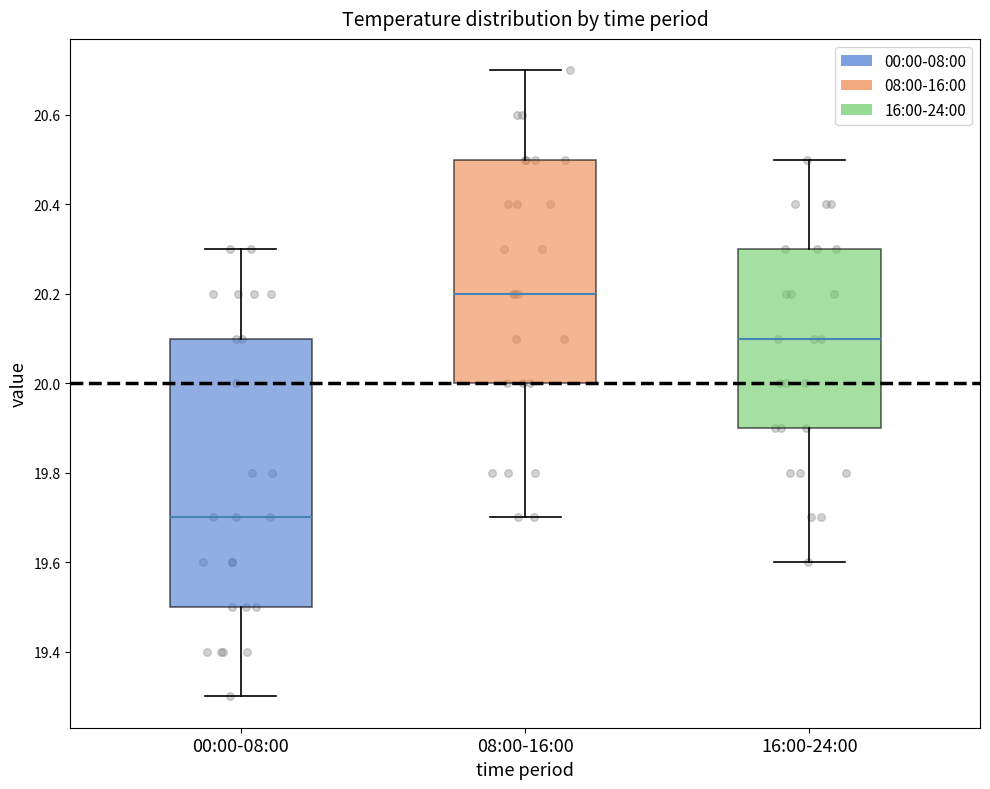

Reading left to right, transcribe this box plot: for each box, give where its median line is, the range the box spans, and where its two whiskers end, as read against the y-axis. The values are not printed on the chart, so give them approximately, as read against the axis.

00:00-08:00: median 19.7, box 19.5 to 20.1, whiskers 19.3 to 20.3
08:00-16:00: median 20.2, box 20.0 to 20.5, whiskers 19.7 to 20.7
16:00-24:00: median 20.1, box 19.9 to 20.3, whiskers 19.6 to 20.5